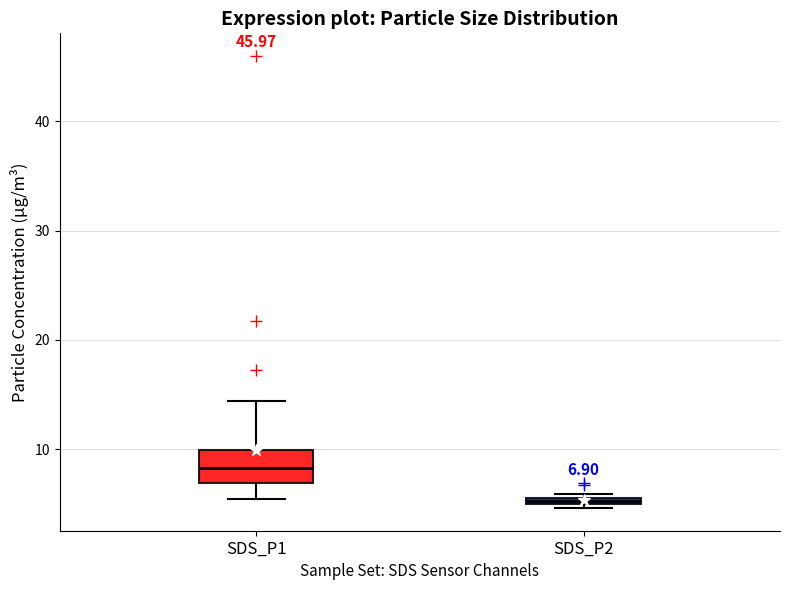

Comparing the boxes themselves (not the whiskers), which one is the tallest?

SDS_P1